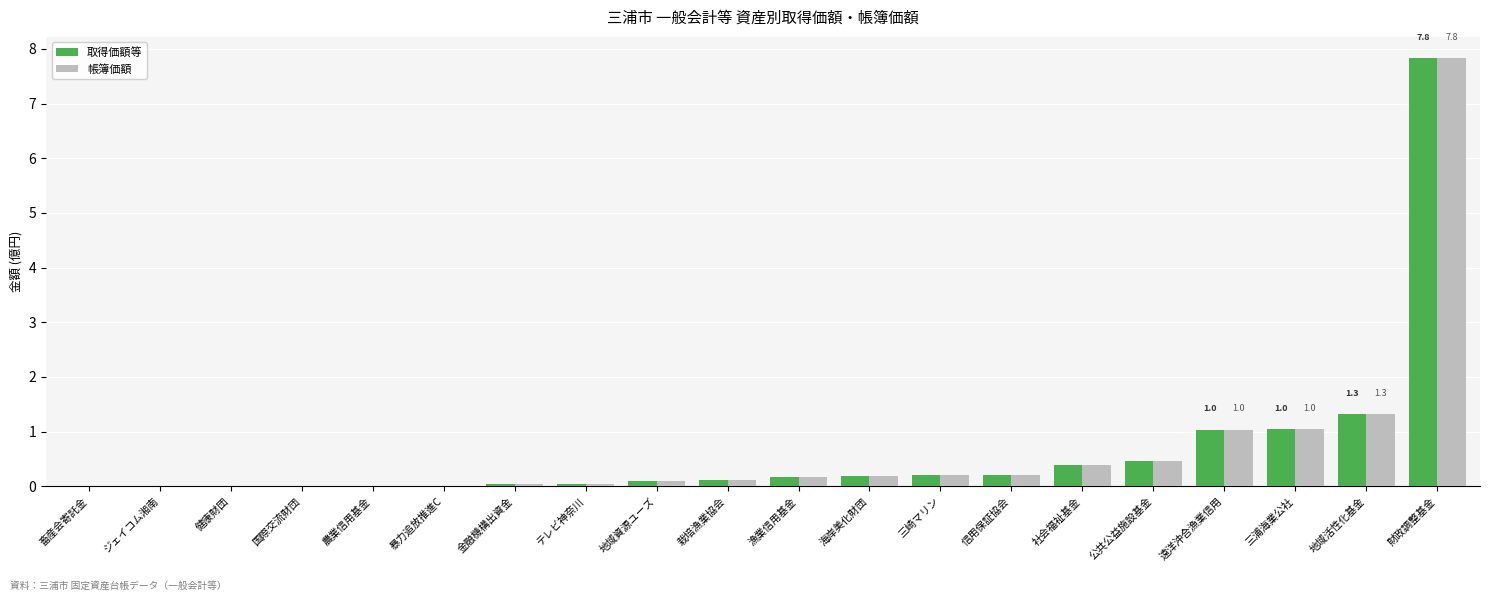

How many categories are shown in the chart?

20